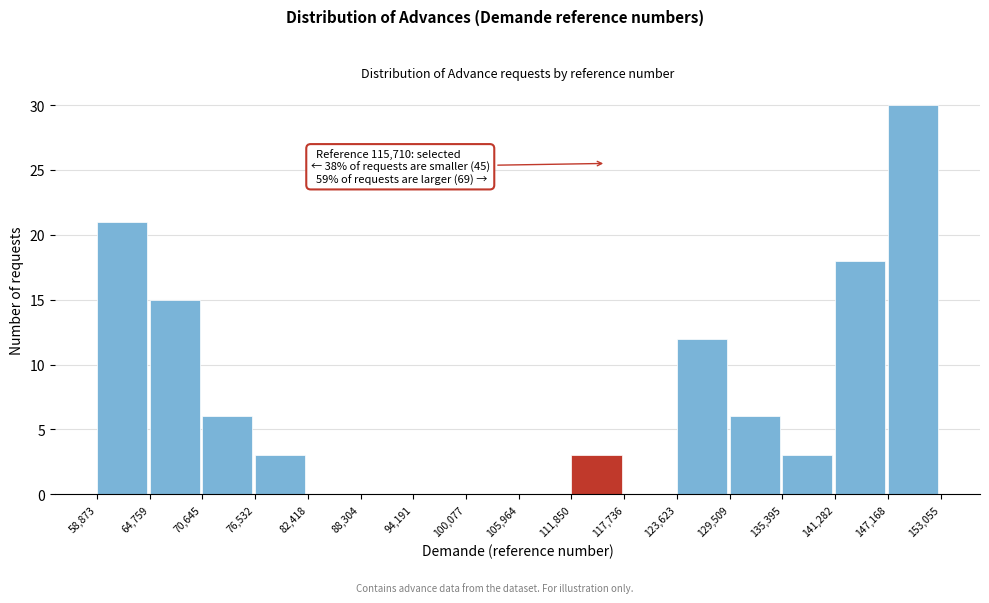

Which range on the x-axis has the tallest bar?

147,168 to 153,055